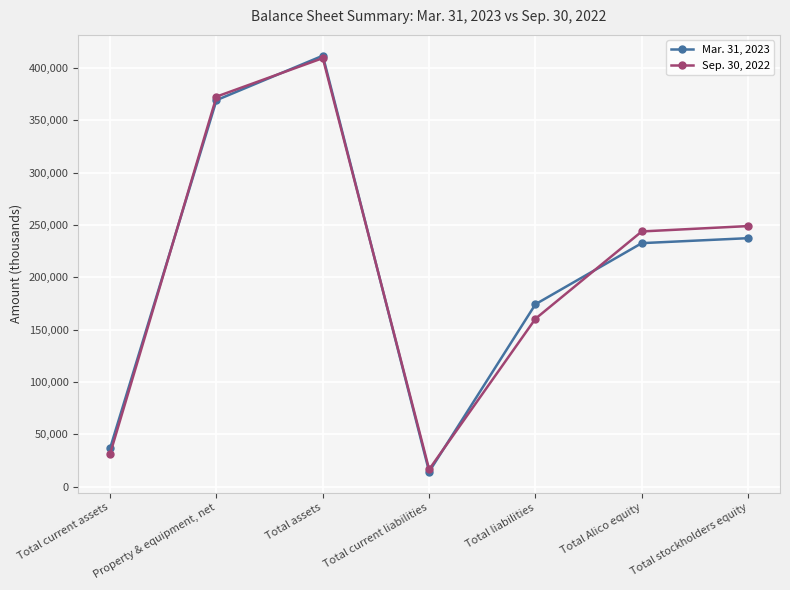

Does the chart display data point markers on the line(s)?

Yes